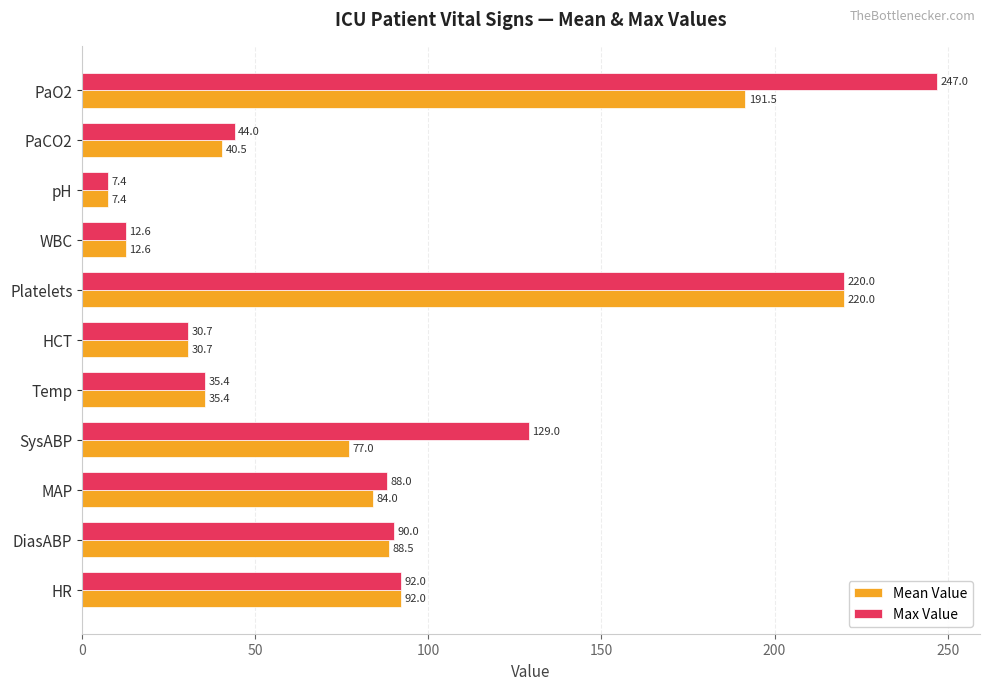

At which category is the sum across all series the highest?

Platelets